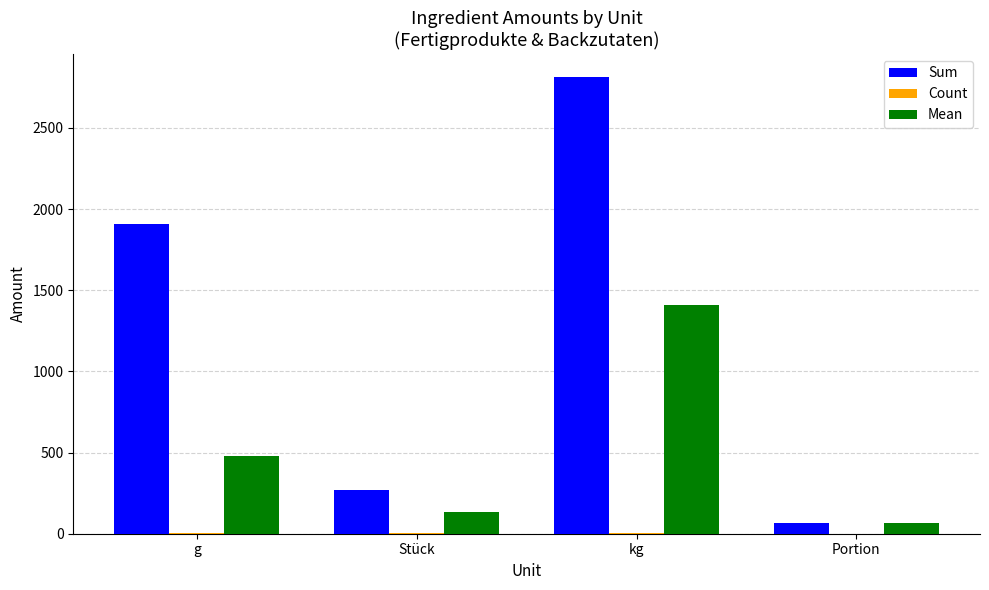

True or false: Sum has a value of 816.6 at g.

False